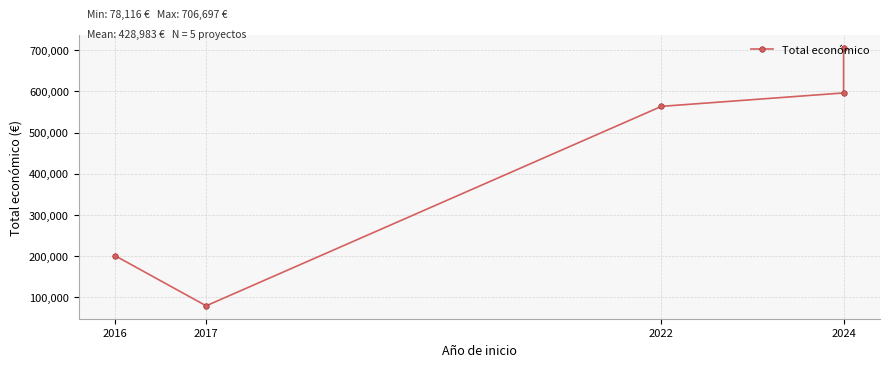

What is the label of the 1st point from the left?

2016